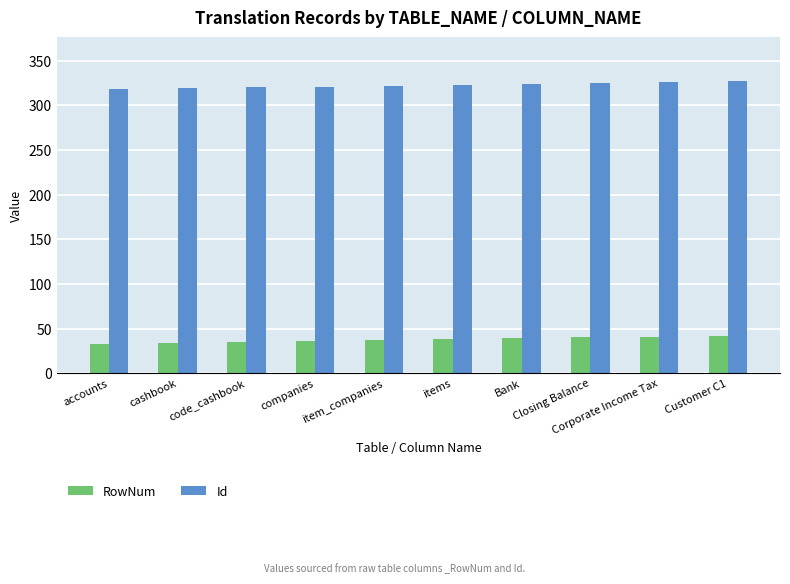

Which series has the largest total across all categories?

Id